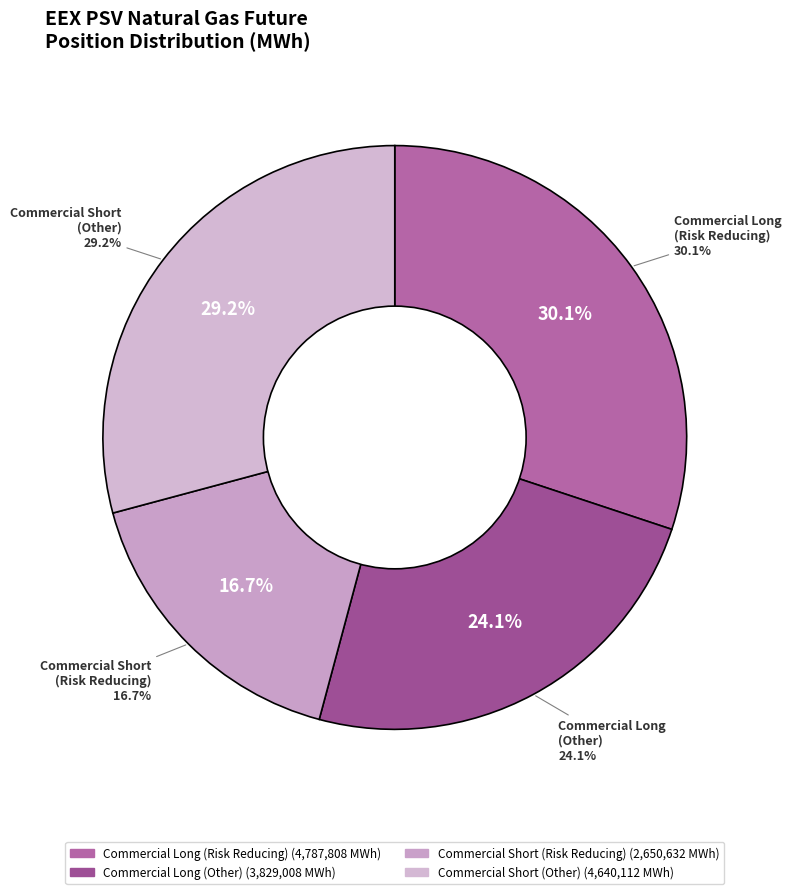

Rank the categories by value from lowest to highest.

Commercial Short
(Risk Reducing), Commercial Long
(Other), Commercial Short
(Other), Commercial Long
(Risk Reducing)